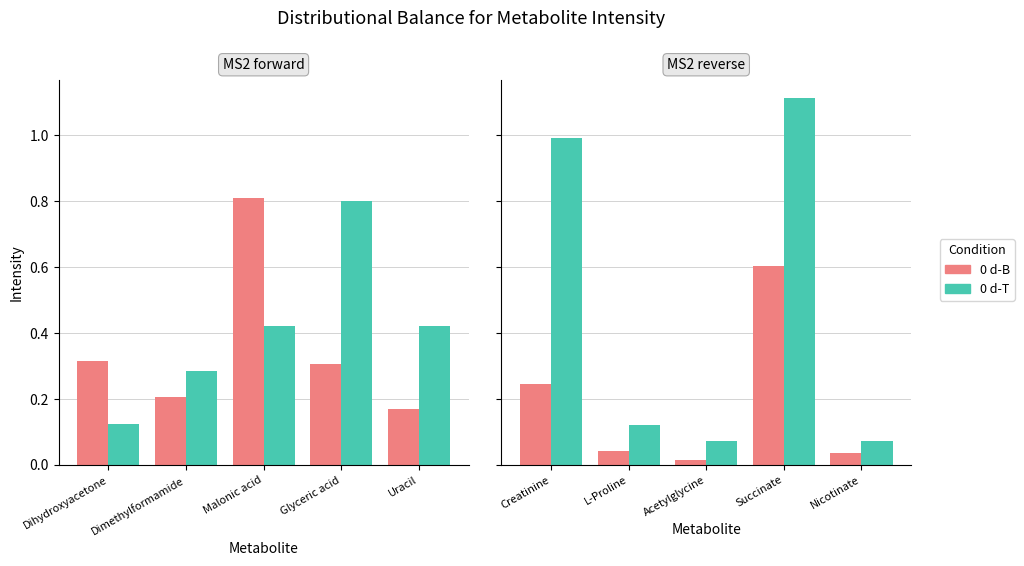

What are all the series names shown in the legend?

0 d-B, 0 d-T